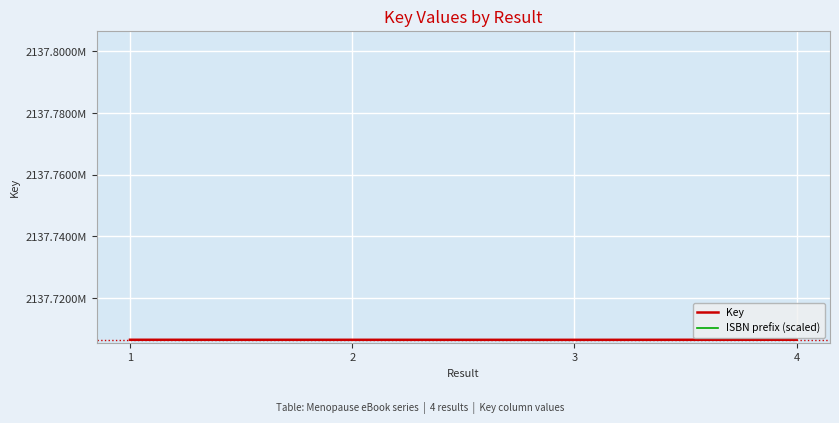

Rank the series by their average value, from highest to lowest.

Key, ISBN prefix (scaled)